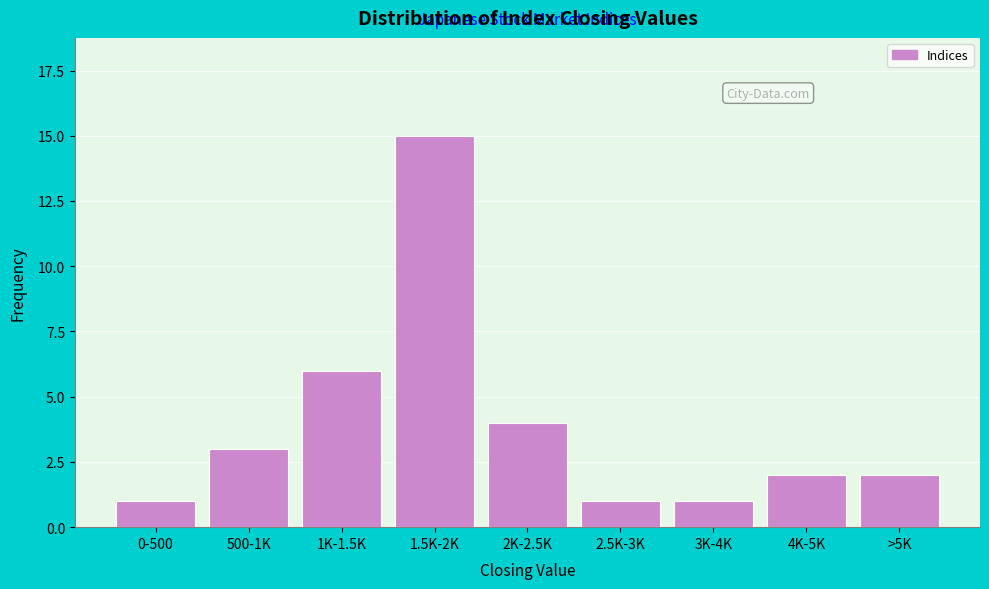

Reading left to right, what are all the values shown in this chart?

0-500=1	500-1K=3	1K-1.5K=6	1.5K-2K=15	2K-2.5K=4	2.5K-3K=1	3K-4K=1	4K-5K=2	>5K=2